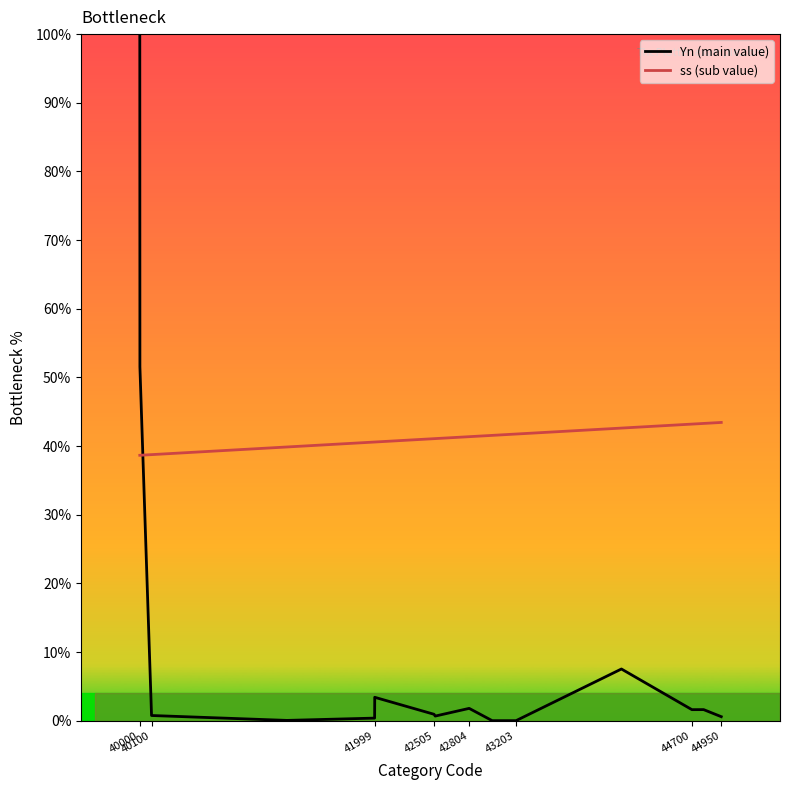

True or false: Yn (main value) has more than 2 points higher than both neighbors.

True